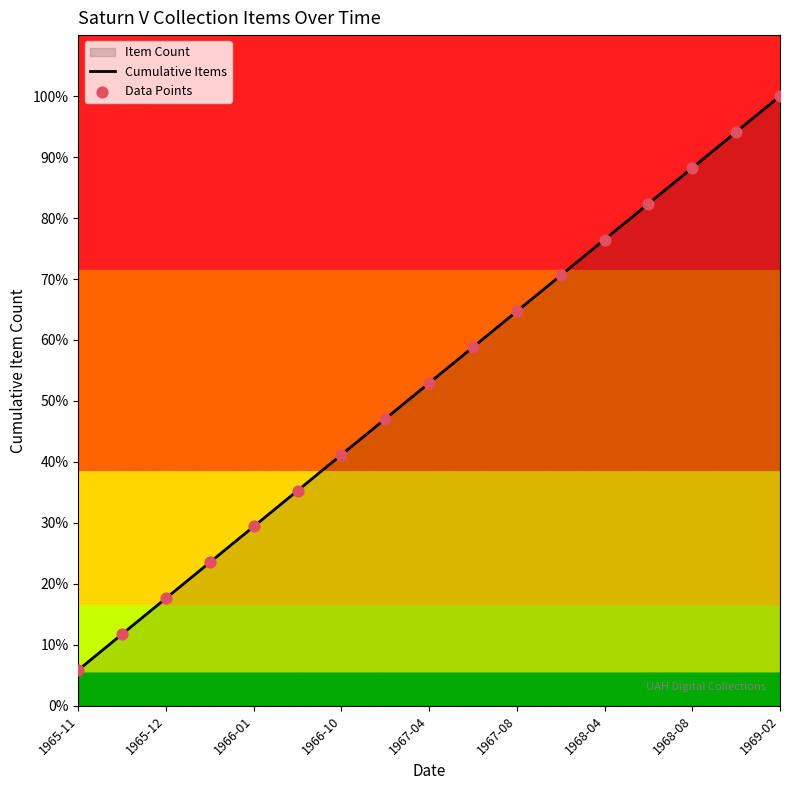

At how many categories does at least one series exceed 11?

6